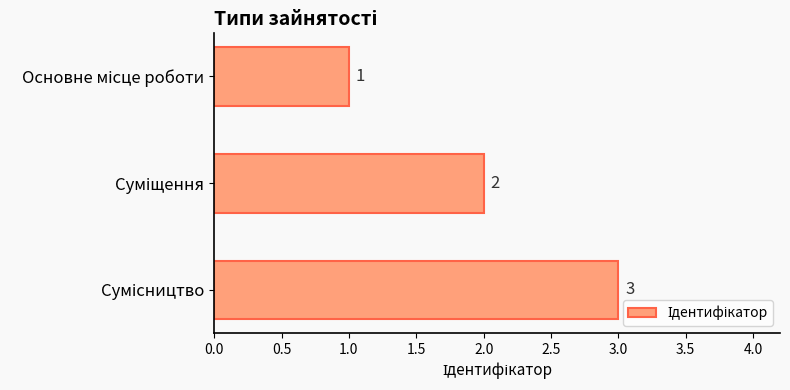

Count the number of data series in this chart.

1